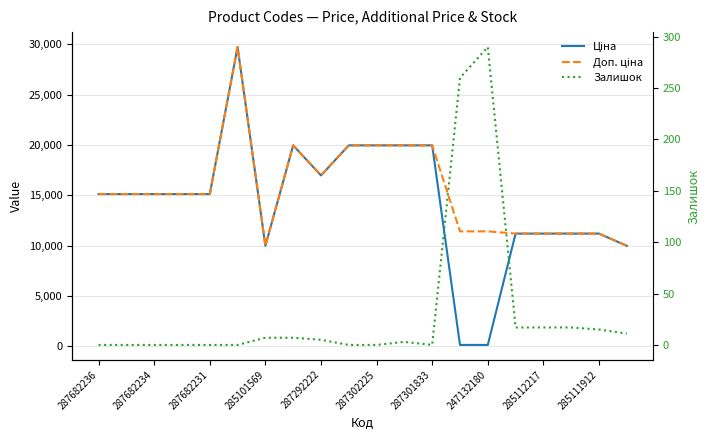

Is the value of Залишок at 14 greater than the value of Ціна at 15?

No